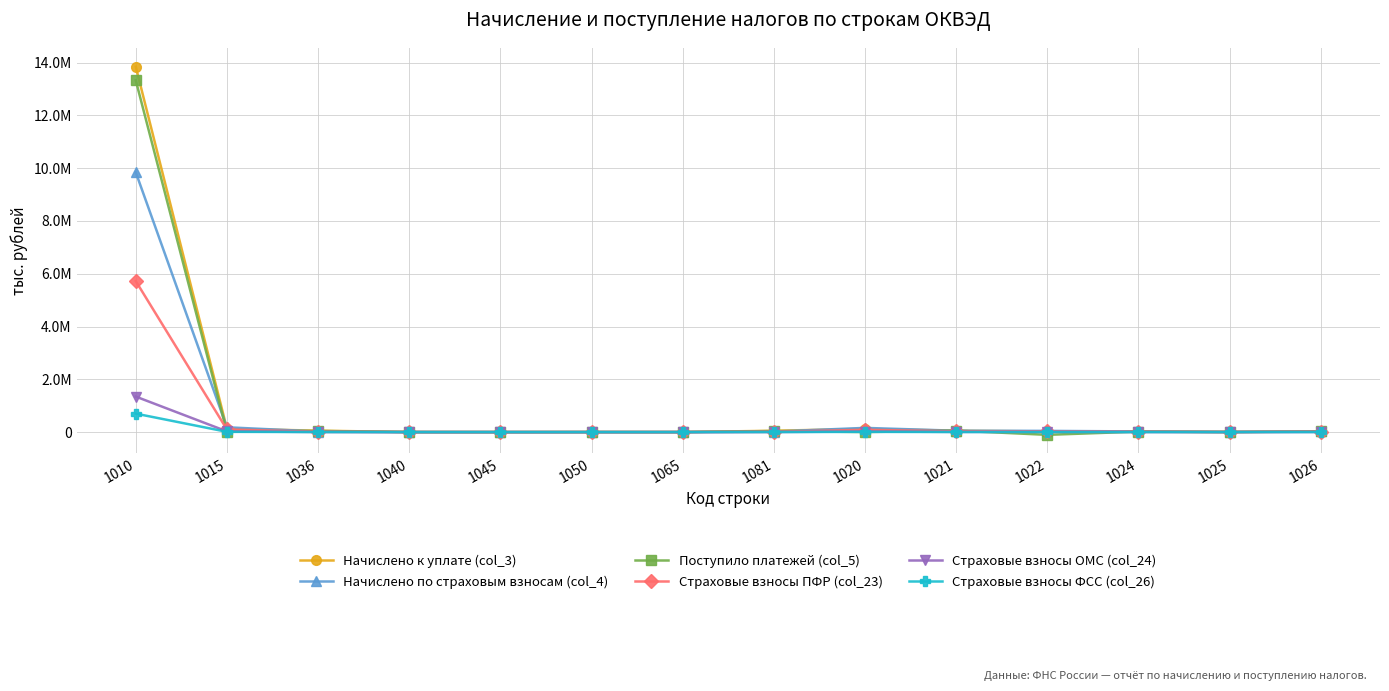

How many intersections are there between Начислено к уплате (col_3) and Страховые взносы ПФР (col_23)?

2